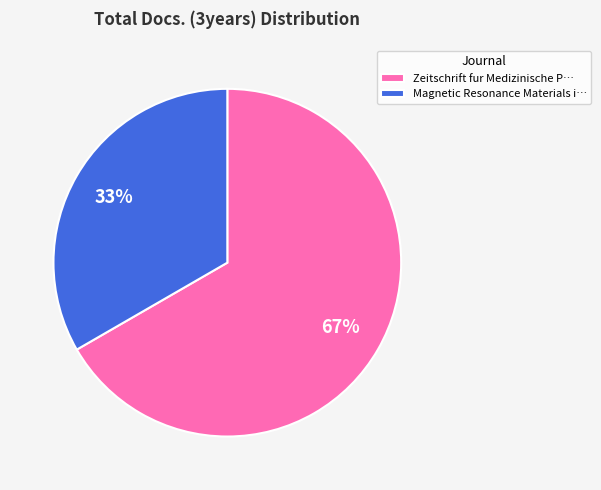

Is the sum of Magnetic Resonance Materials i… and Zeitschrift fur Medizinische P… greater than half?

Yes